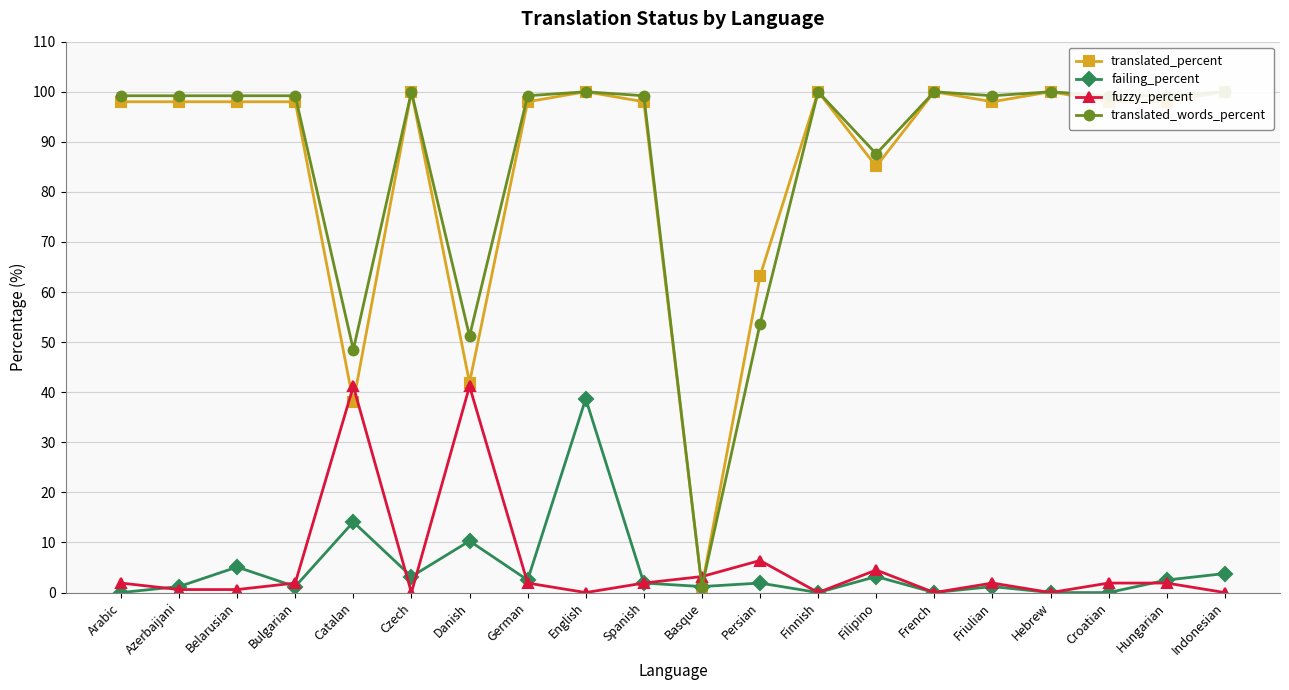

Reading left to right, what are all the values shown in this chart?

translated_percent: 98.0	98.0	98.0	98.0	38.0	100.0	41.9	98.0	100.0	98.0	1.2	63.2	100.0	85.1	100.0	98.0	100.0	98.0	98.0	100.0
failing_percent: 0.0	1.2	5.1	1.2	14.1	3.2	10.3	2.5	38.7	1.9	1.2	1.9	0.0	3.2	0.0	1.2	0.0	0.0	2.5	3.8
fuzzy_percent: 1.9	0.6	0.6	1.9	41.2	0.0	41.2	1.9	0.0	1.9	3.2	6.4	0.0	4.5	0.0	1.9	0.0	1.9	1.9	0.0
translated_words_percent: 99.2	99.2	99.2	99.2	48.5	100.0	51.2	99.2	100.0	99.2	1.1	53.6	100.0	87.6	100.0	99.2	100.0	99.2	99.2	100.0